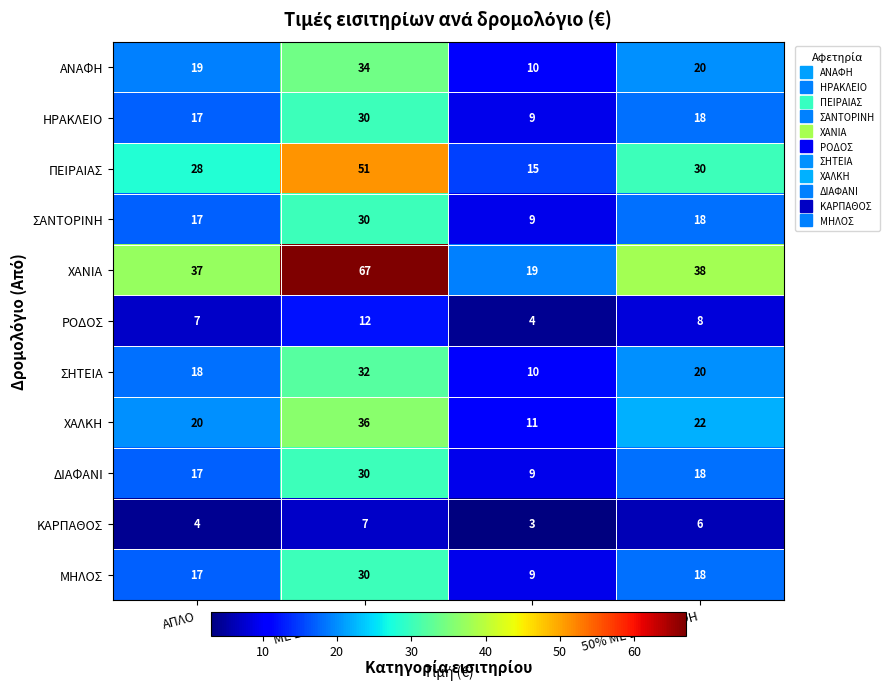

What is the total value across all series at ΜΕ ΕΠΙΣΤΡΟΦΗ?

359